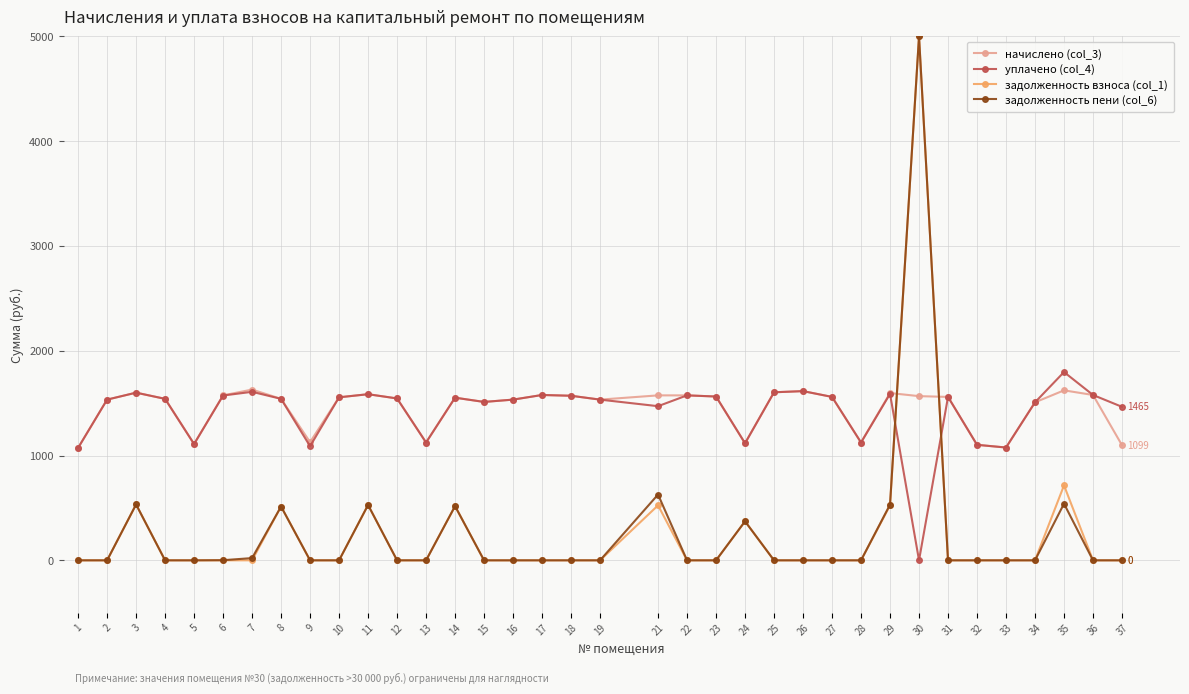

After their last crossing, which series has the higher values: задолженность взноса (col_1) or уплачено (col_4)?

уплачено (col_4)